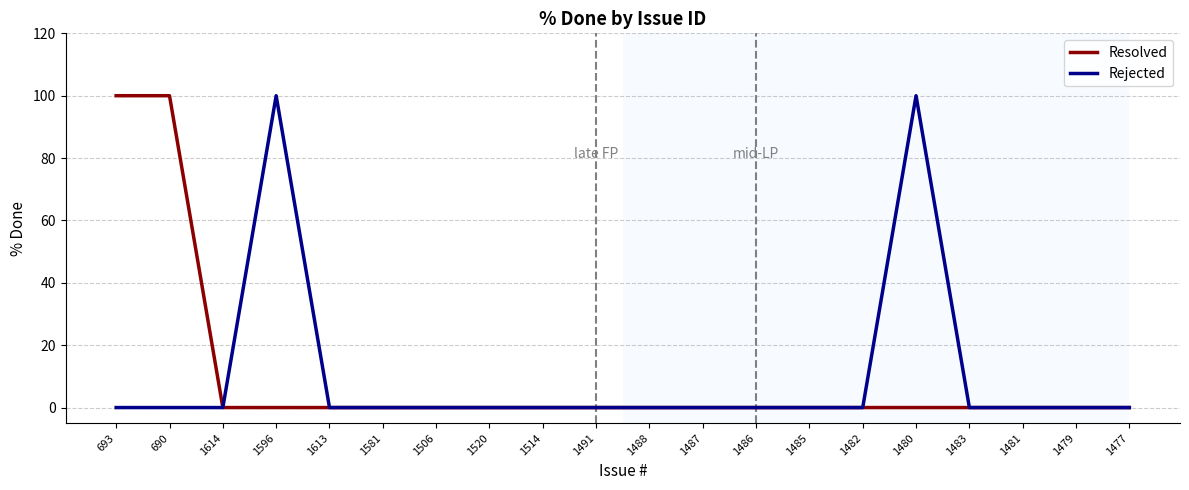

Reading left to right, what are all the values shown in this chart?

Resolved: 100	100	0	0	0	0	0	0	0	0	0	0	0	0	0	0	0	0	0	0
Rejected: 0	0	0	100	0	0	0	0	0	0	0	0	0	0	0	100	0	0	0	0